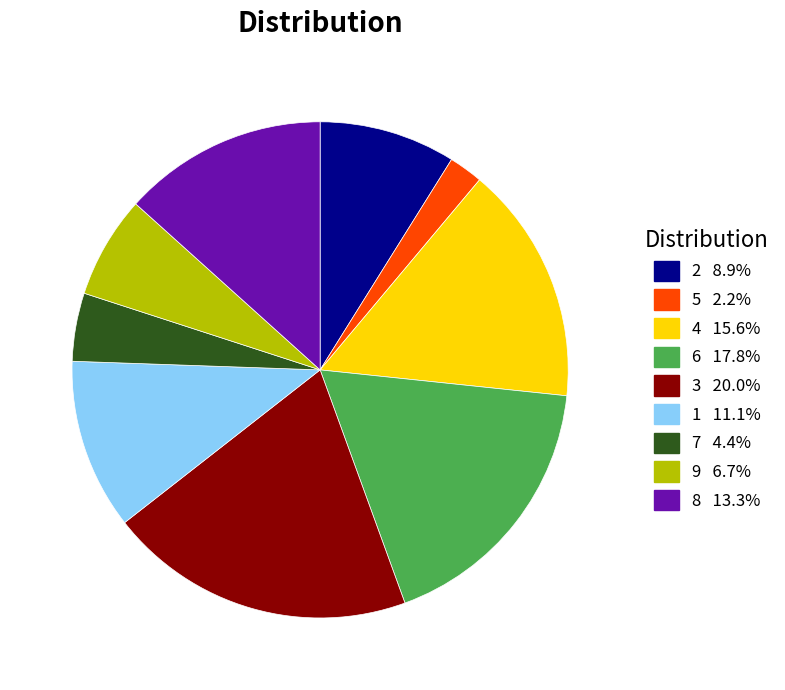

Is there a majority slice in this chart?

No